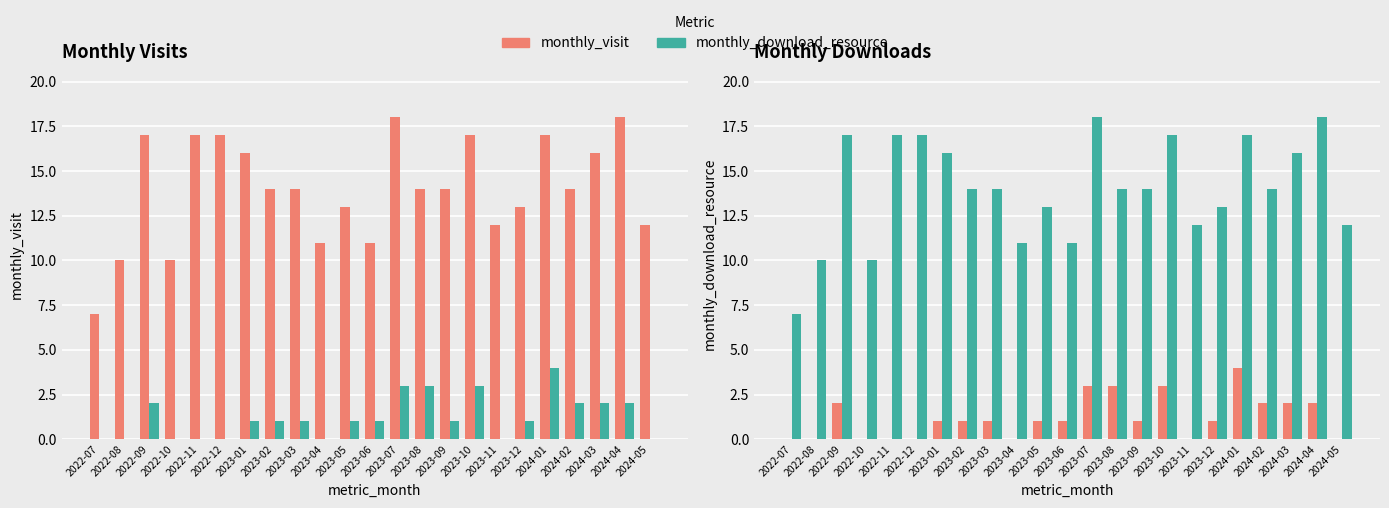

What is the spread (max minus min) of values at 2023-05?

12